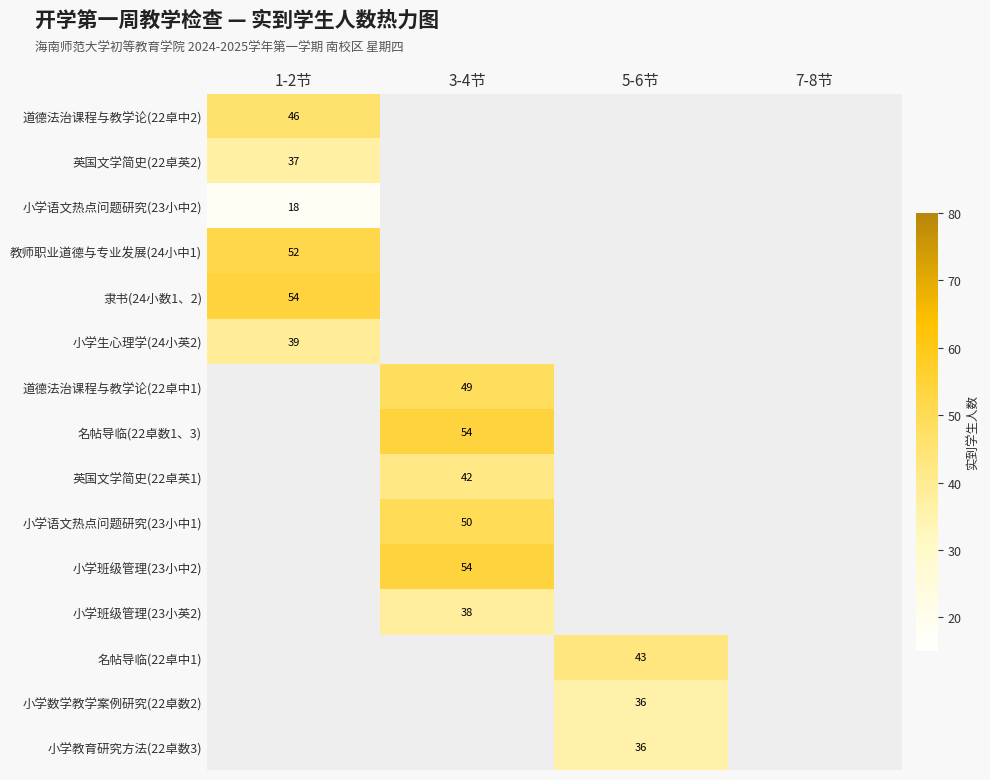

Is it true that 隶书(24小数1、2) equals 54 at 1-2节?

True